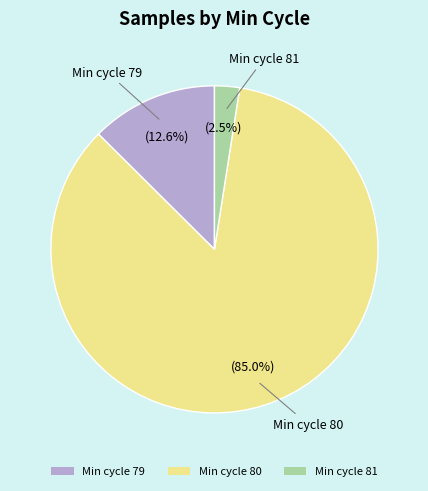

How many segments does this pie chart have?

3